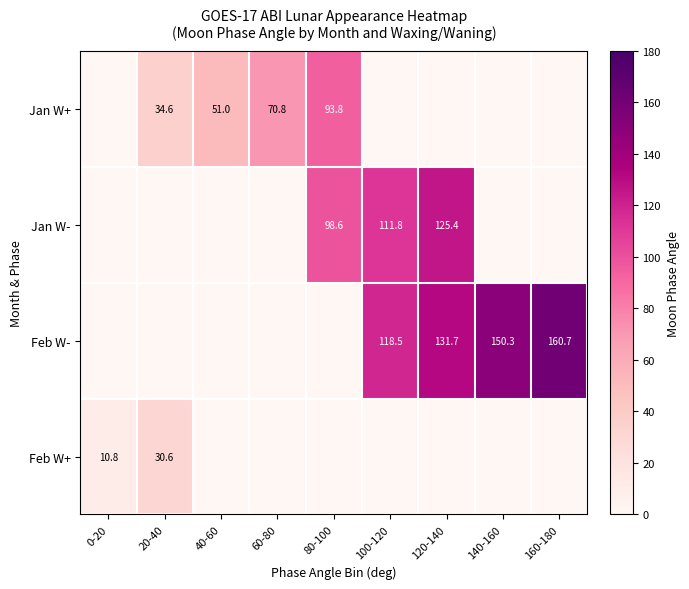

Between 160-180 and 120-140, which is larger?

160-180